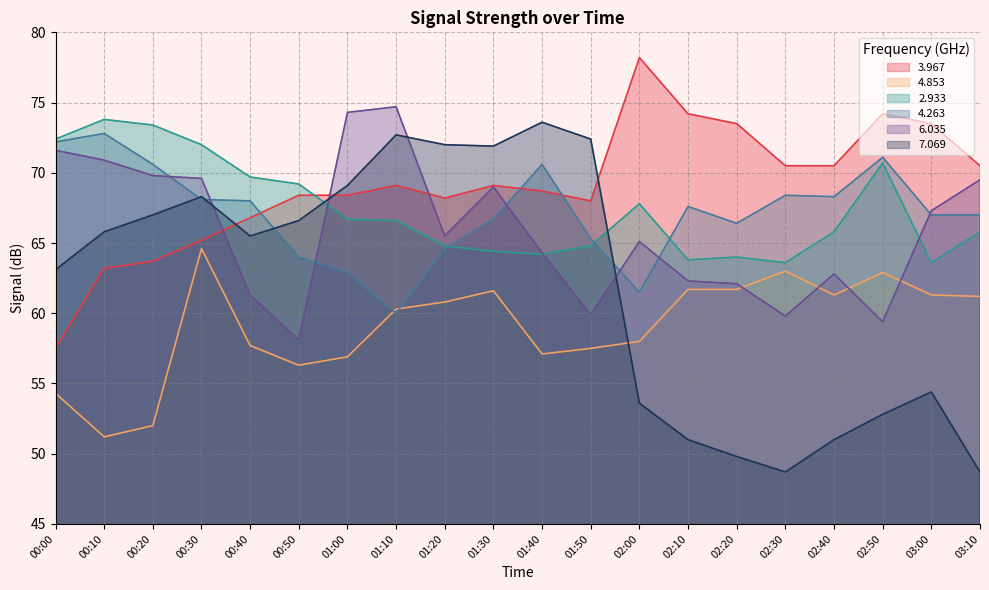

What position from the left is 02:00?

13